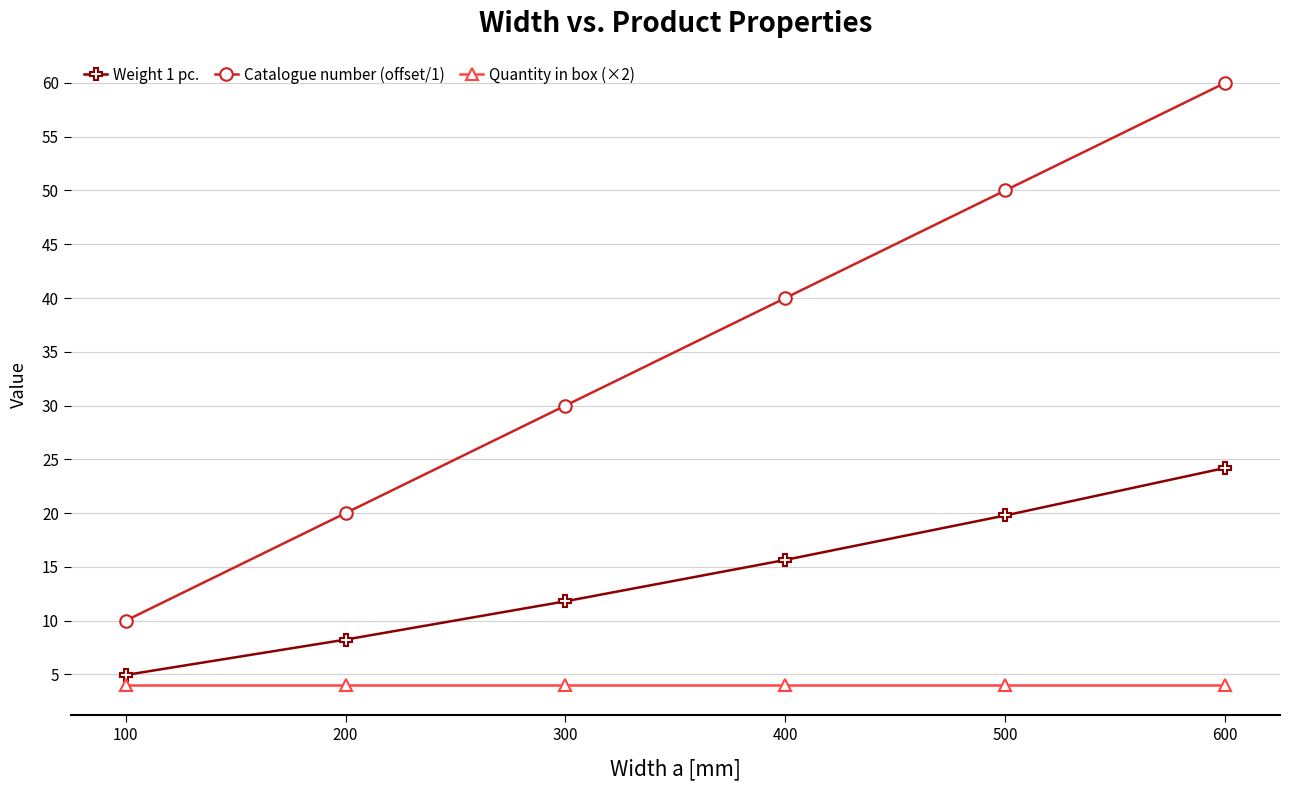

Is this an area chart (filled region under the line)?

No